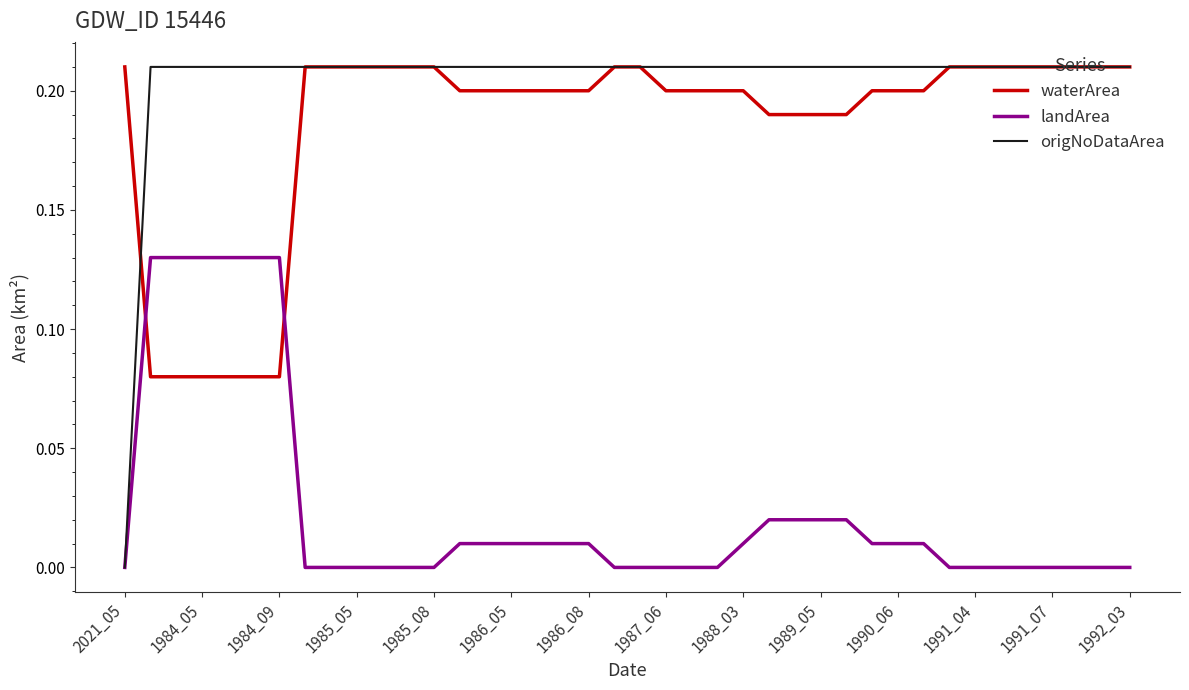

Which series has the largest total across all categories?

origNoDataArea